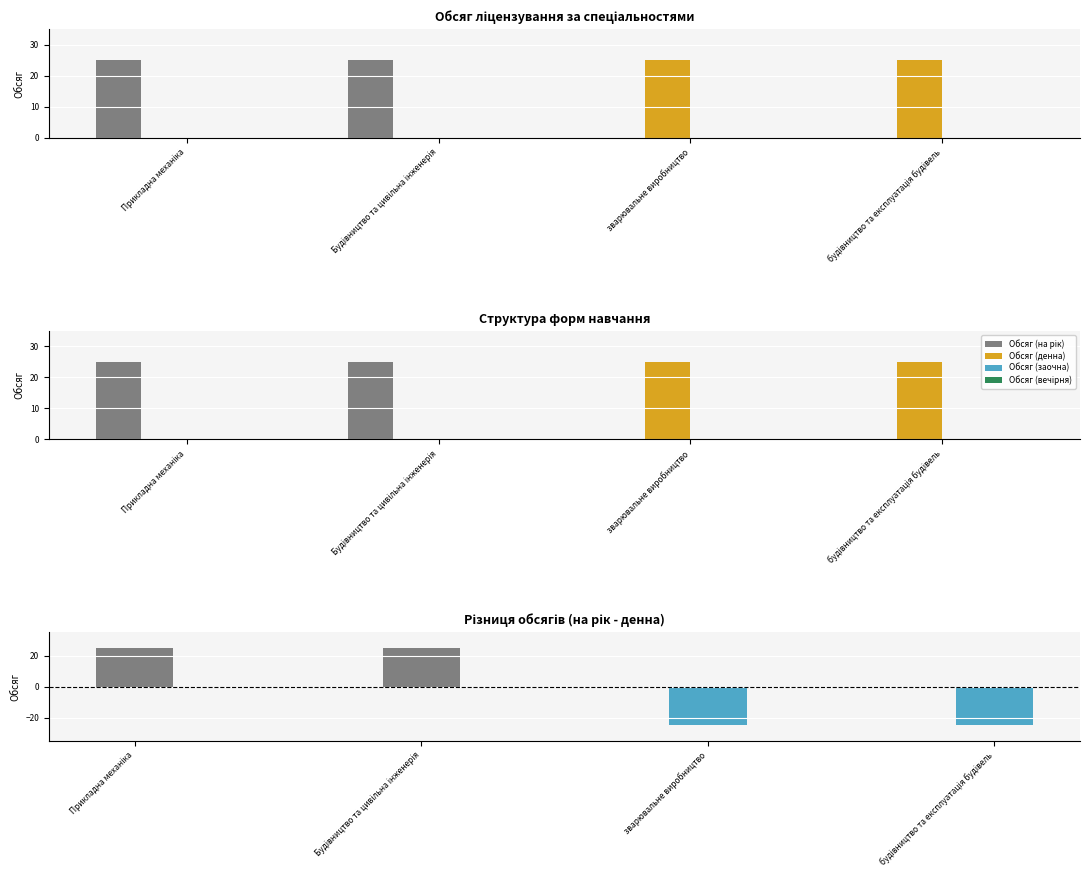

List the labels in order of Обсяг (вечірня) value, largest first.

Прикладна механіка, Будівництво та цивільна інженерія, зварювальне виробництво, будівництво та експлуатація будівель